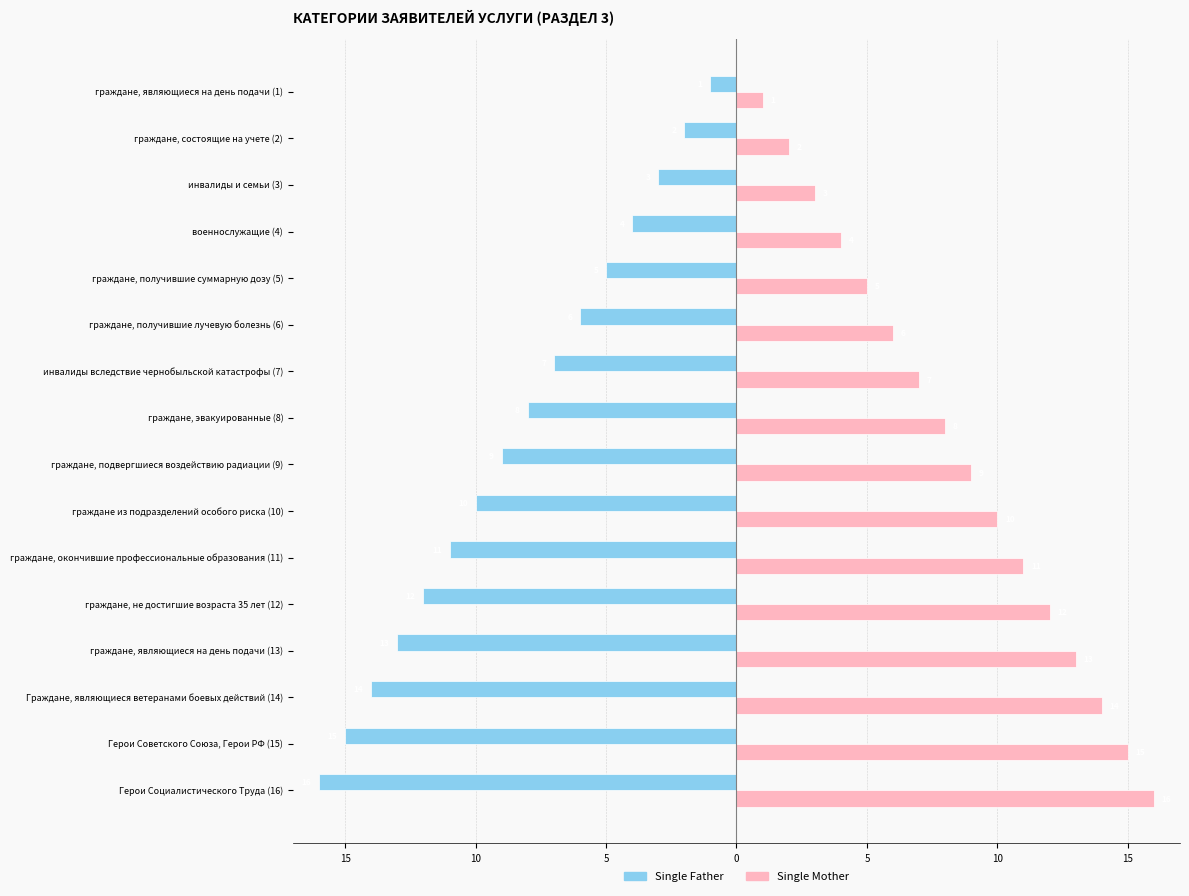

What are all the series names shown in the legend?

Single Father, Single Mother